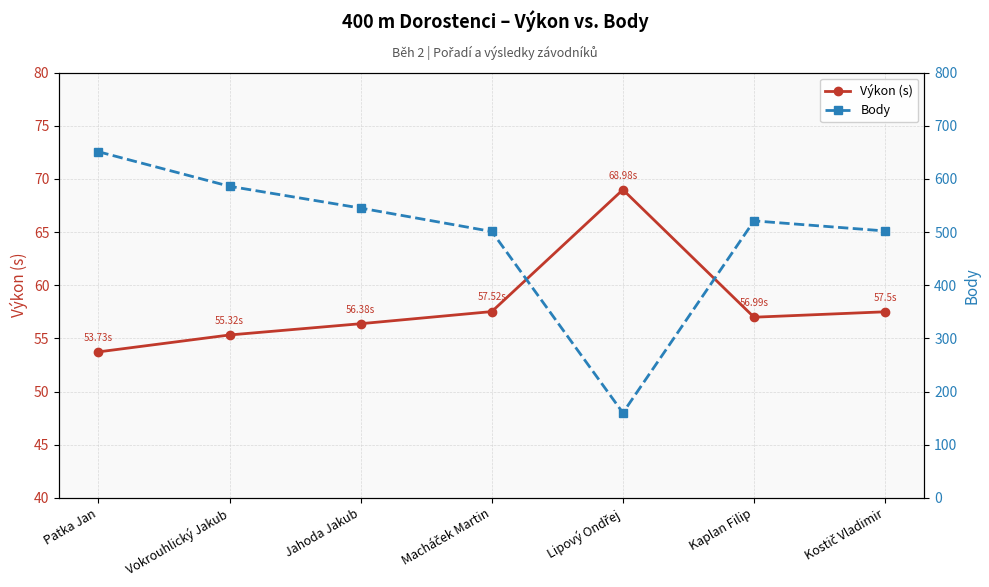

What is the difference between the Body values at Lipový Ondřej and Kaplan Filip?

361.0